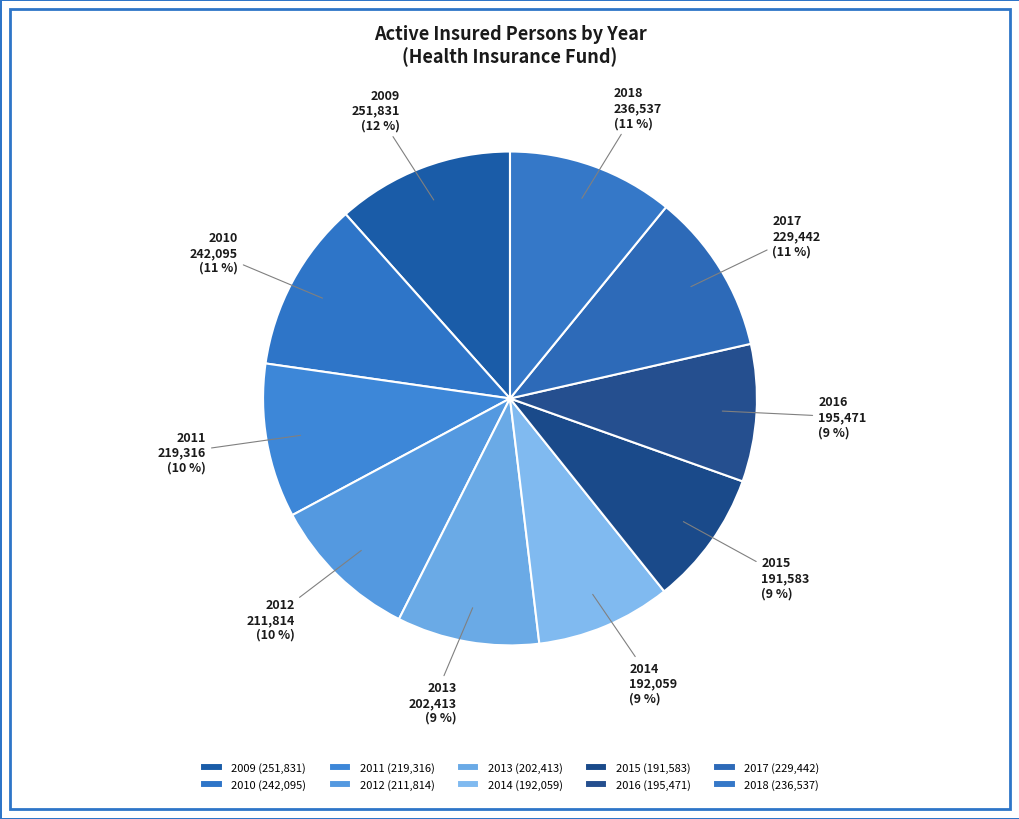

Which has a higher value, 2018 or 2012?

2018